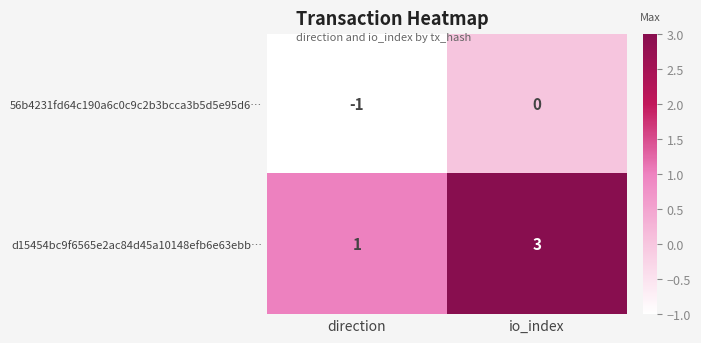

Reading left to right, list all the values displayed in this chart.

56b4231fd64c190a6c0c9c2b3bcca3b5d5e95d6…: -1	0
d15454bc9f6565e2ac84d45a10148efb6e63ebb…: 1	3